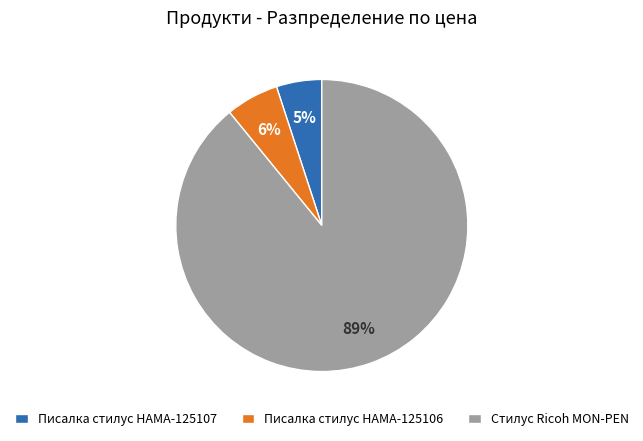

To the nearest percent, what portion does Писалка стилус HAMA-125106 represent?

6%